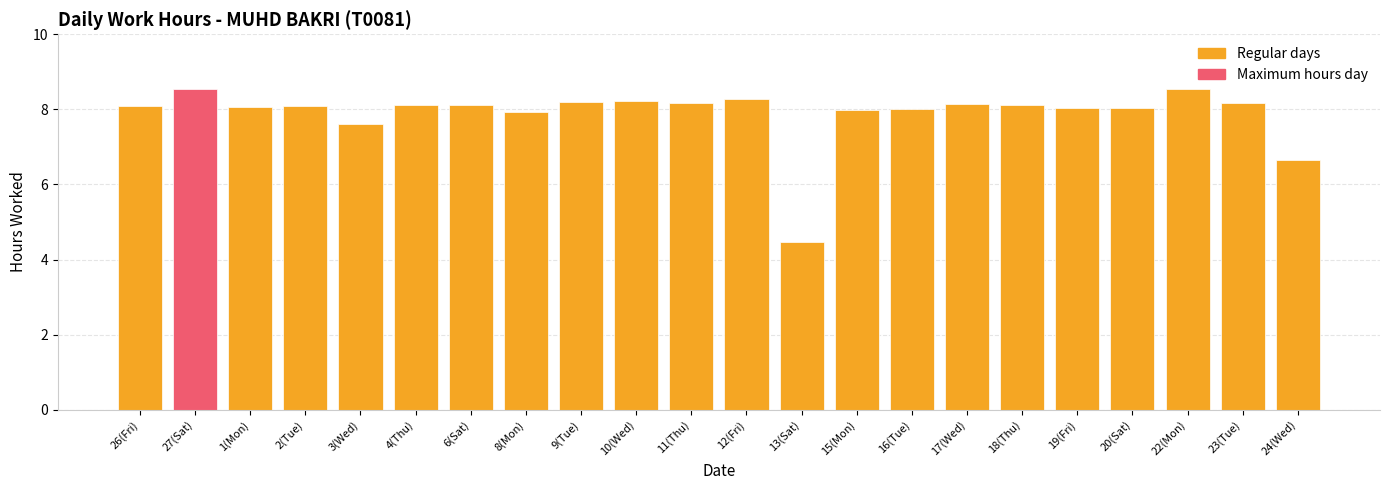

Count the number of categories in the chart.

22